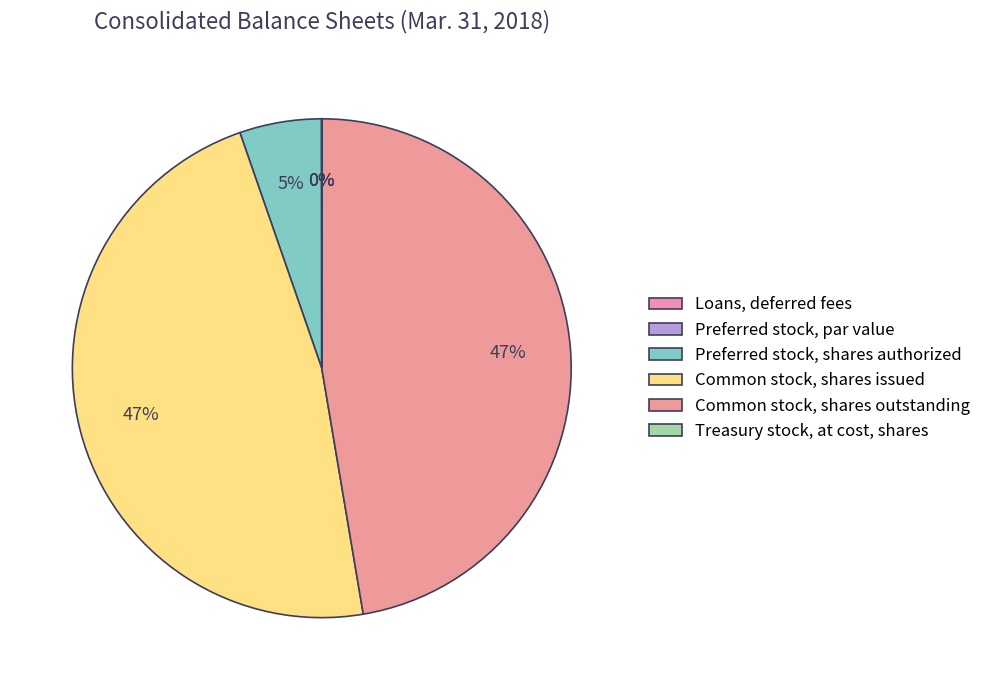

How many slices are in this pie chart?

6